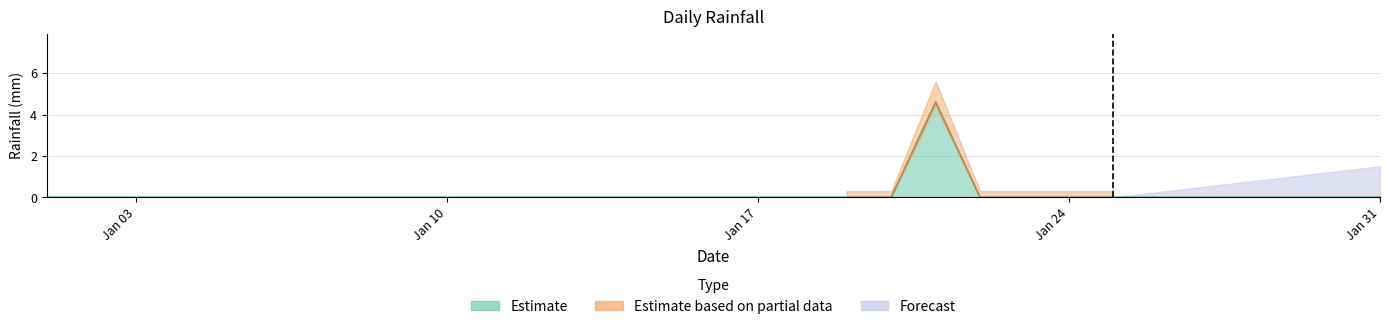

The Estimate series shows 0.0 at 2022-01-23. True or false?

True